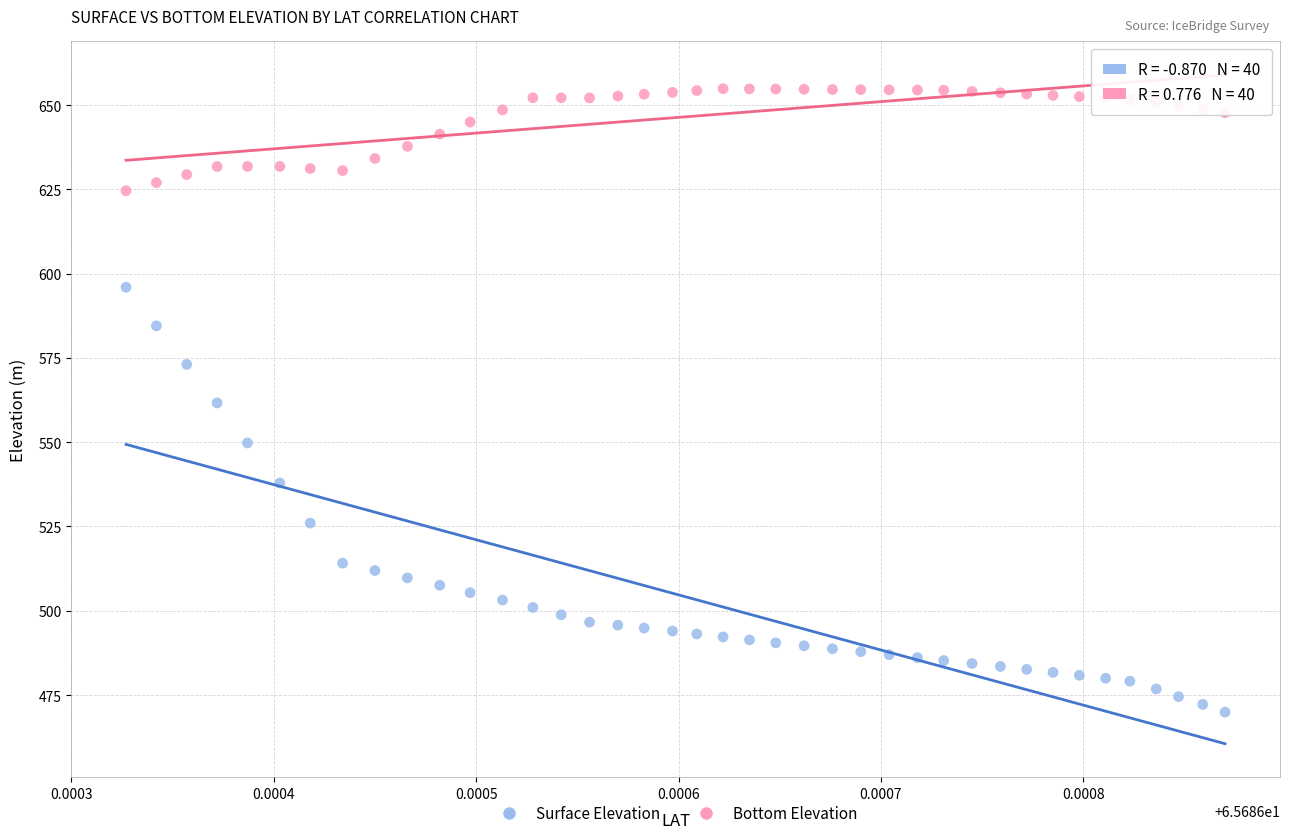

Which series reaches the minimum Y coordinate?

Surface Elevation